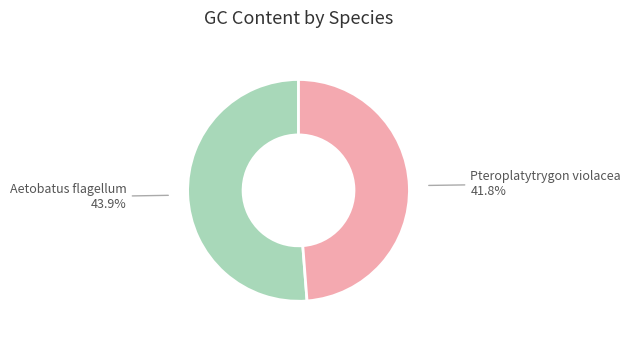

True or false: Pteroplatytrygon violacea accounts for 37% of the total.

False